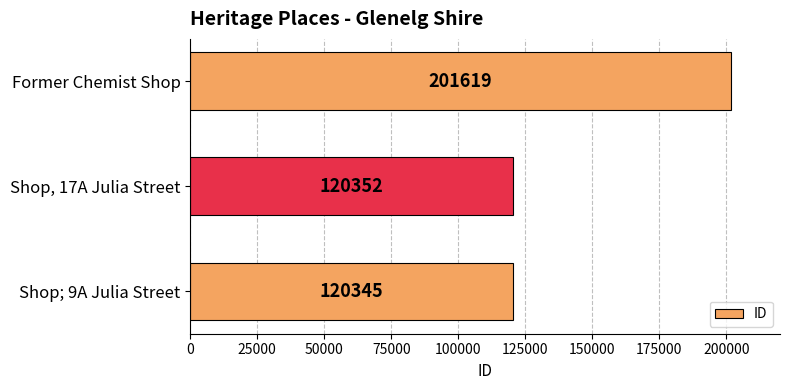

What is the maximum value shown in the chart?

201619